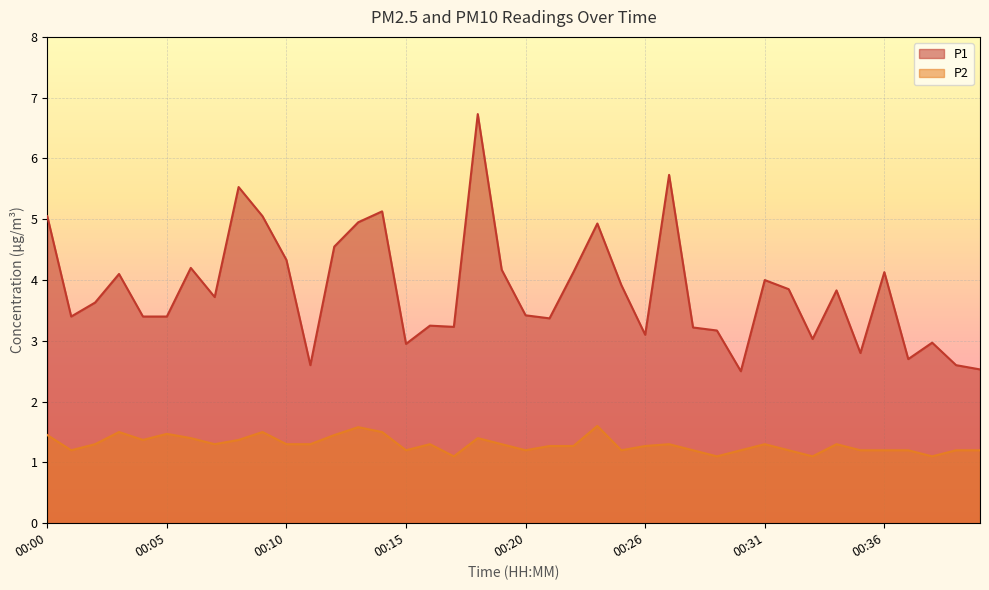

What is the value of the P2 point at the 30th from the left?

1.2